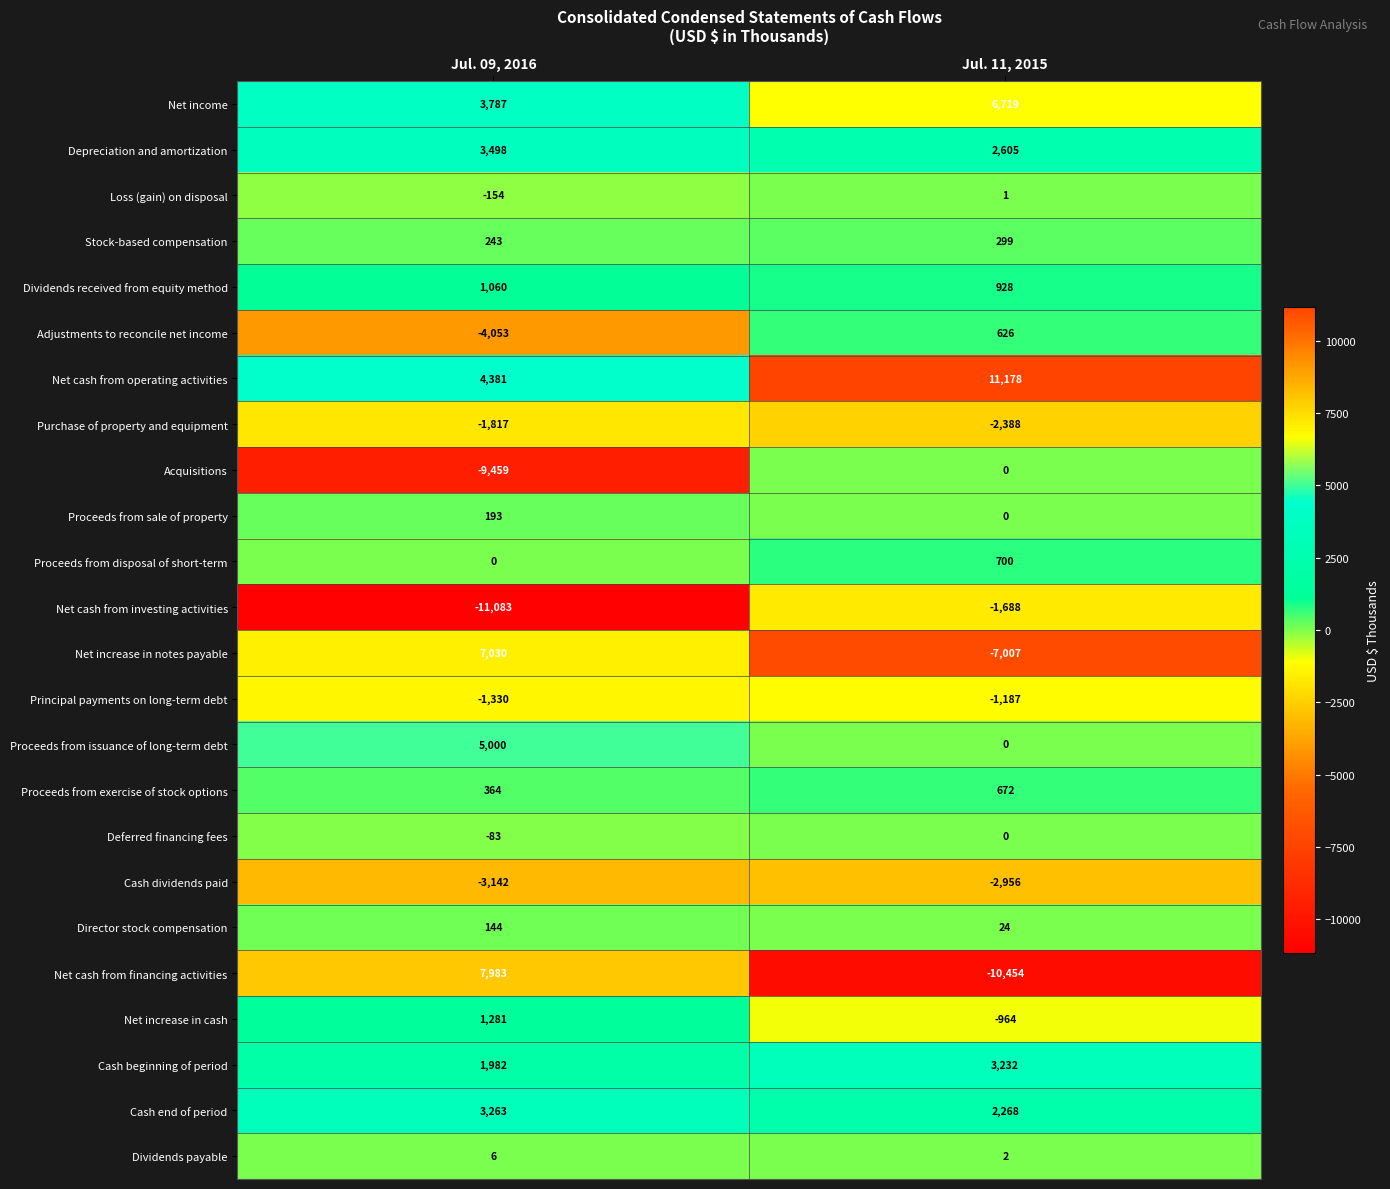

Which series has the largest total across all categories?

Net cash from operating activities